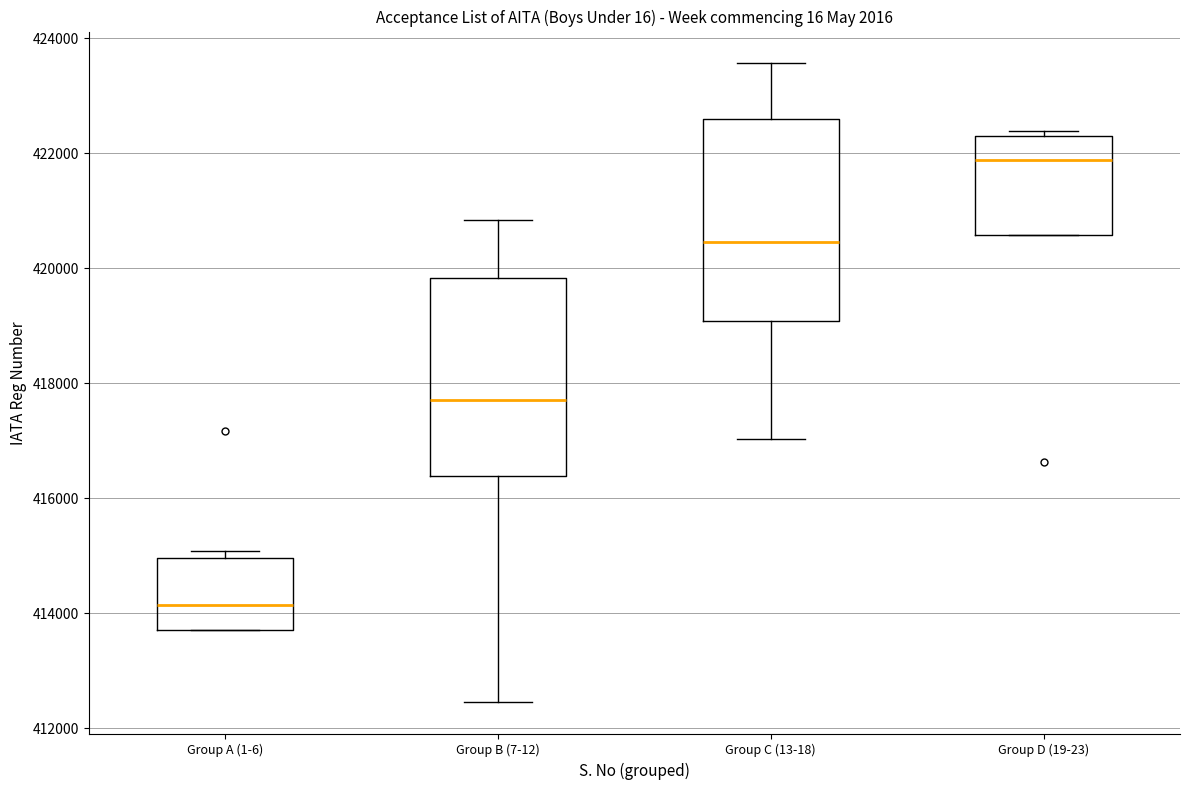

Where does the upper whisker of the box for Group C (13-18) end on the y-axis? The values are not printed on the chart, so give them approximately, as read against the axis.

423600